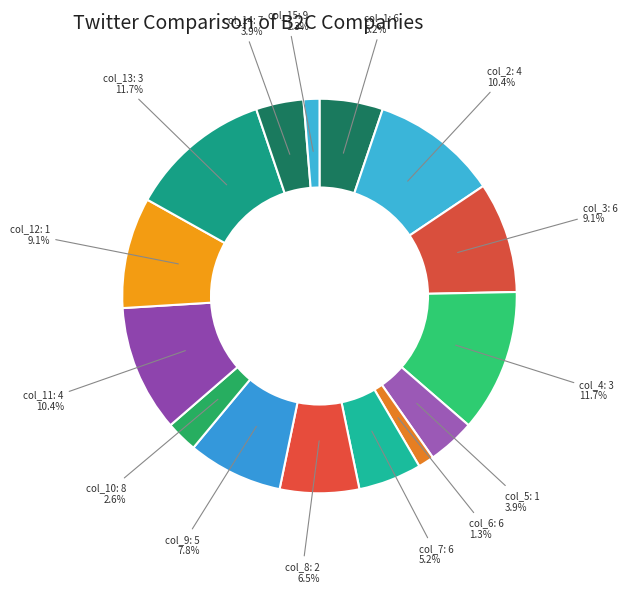

How many slices are in this pie chart?

15